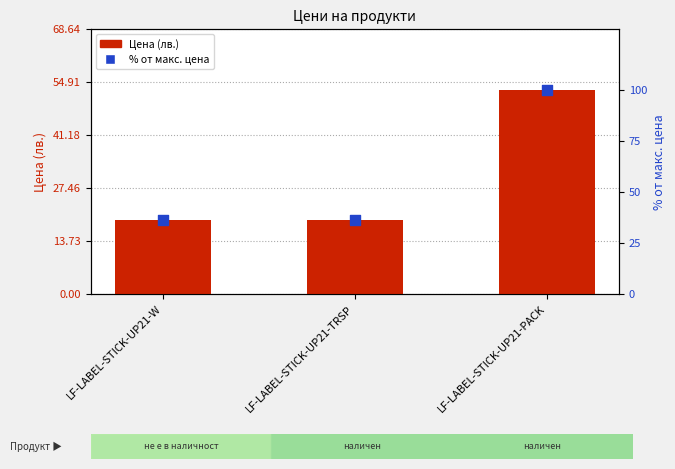

Which series has the largest Y range (max minus min)?

% от макс. цена